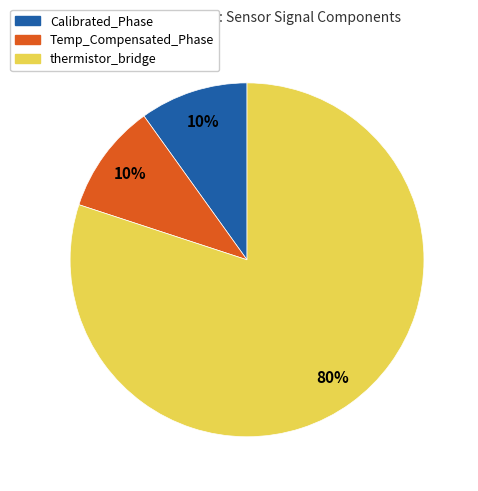

What is the largest slice in the pie chart?

thermistor_bridge